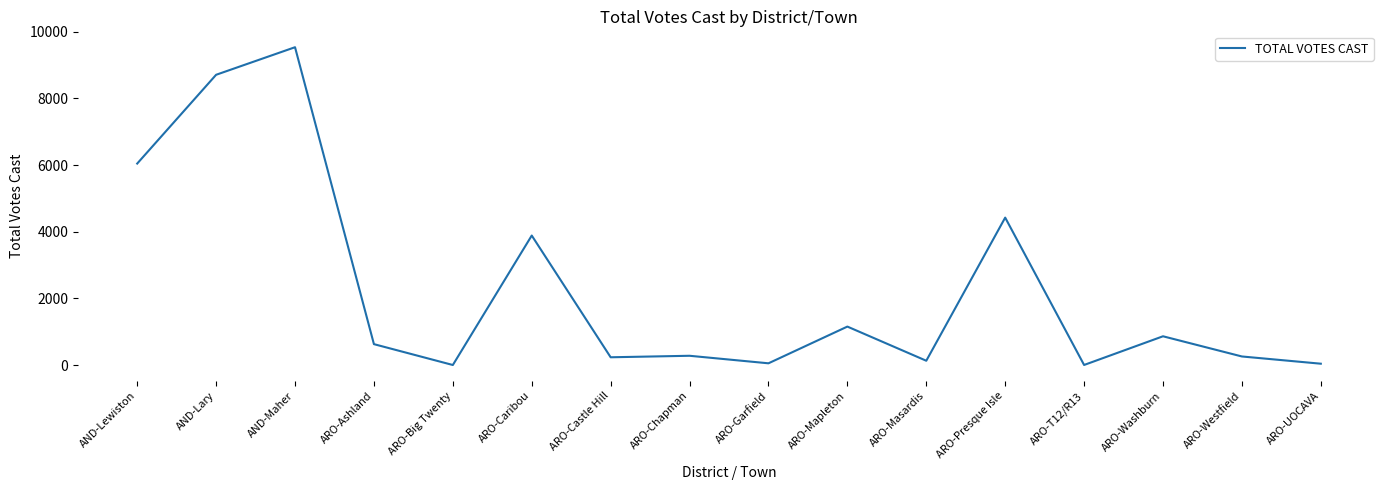

What is the average value?

2266